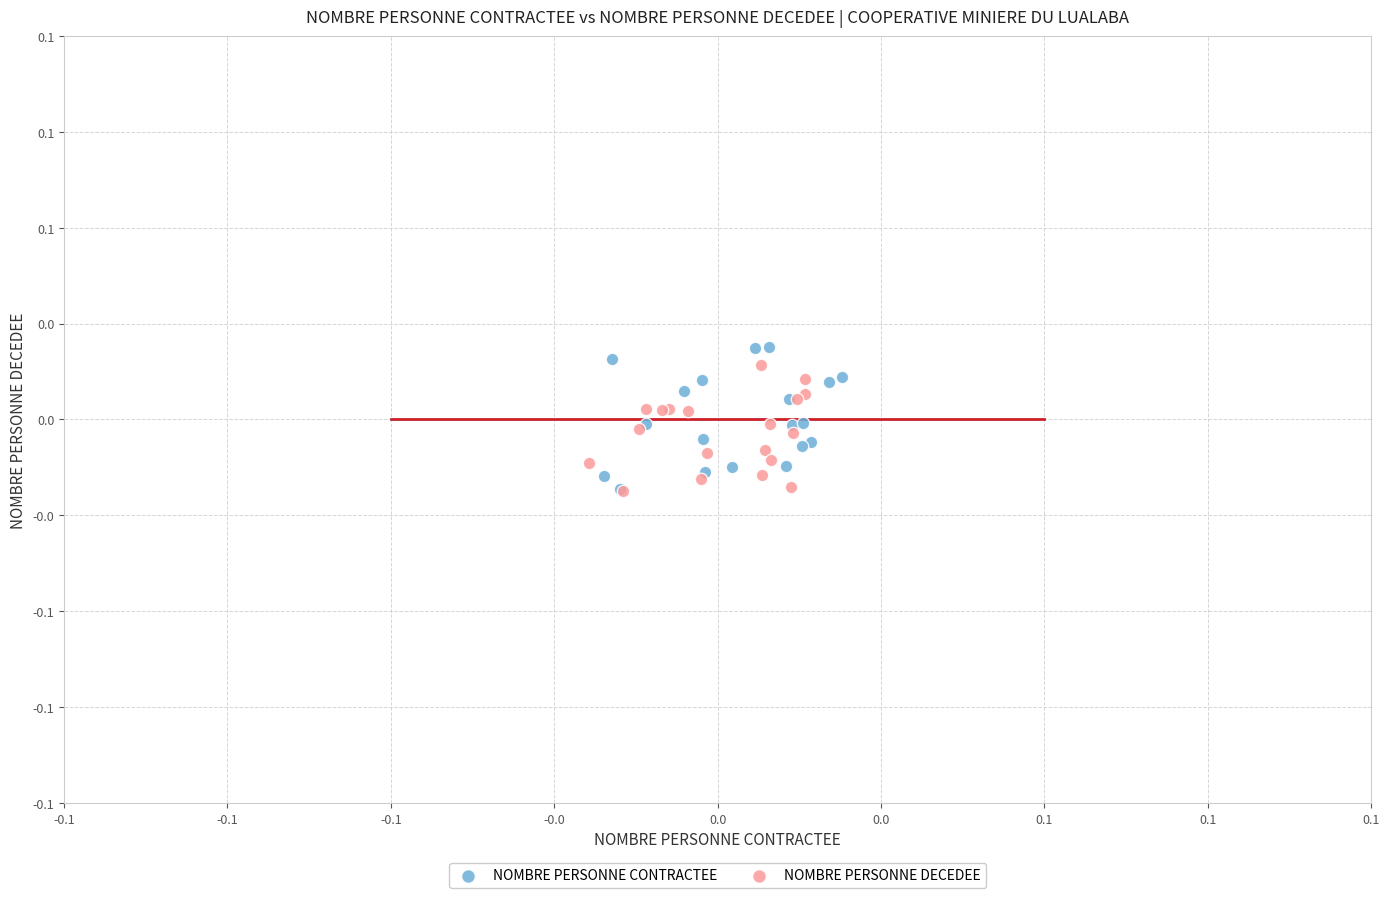

What are all the series names shown in the legend?

NOMBRE PERSONNE CONTRACTEE, NOMBRE PERSONNE DECEDEE